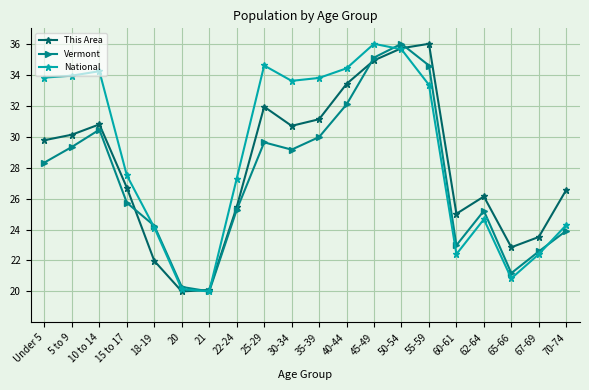

How many categories are shown in the chart?

20